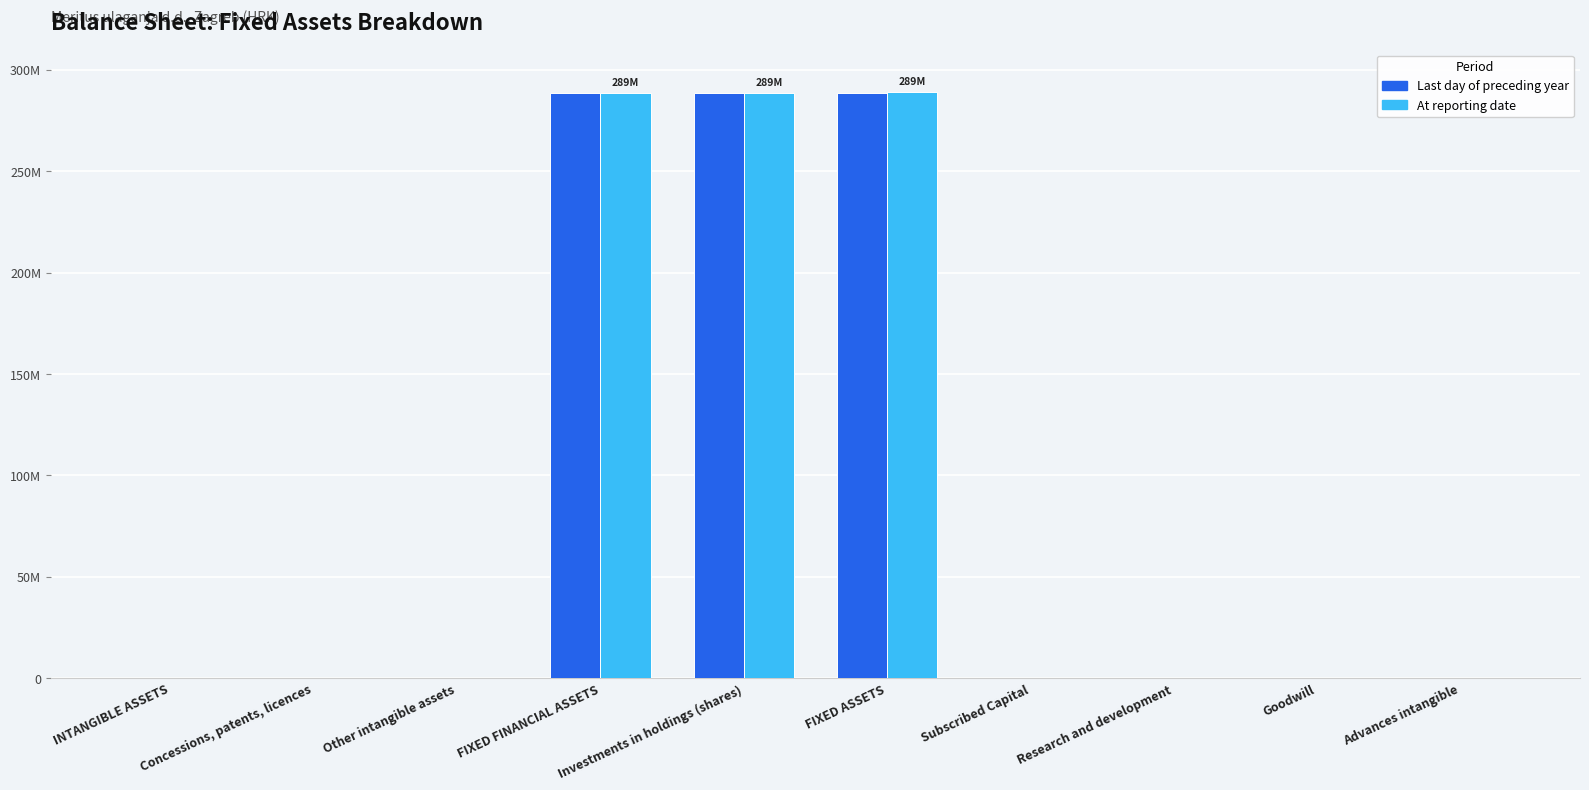

Are the bars horizontal?

No